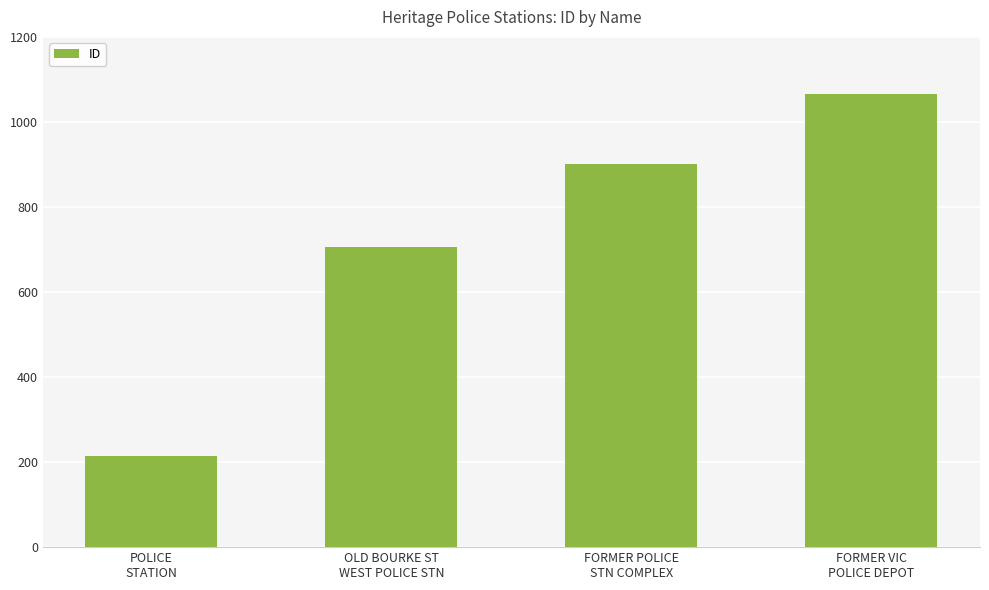

What position from the left is FORMER VIC
POLICE DEPOT?

4